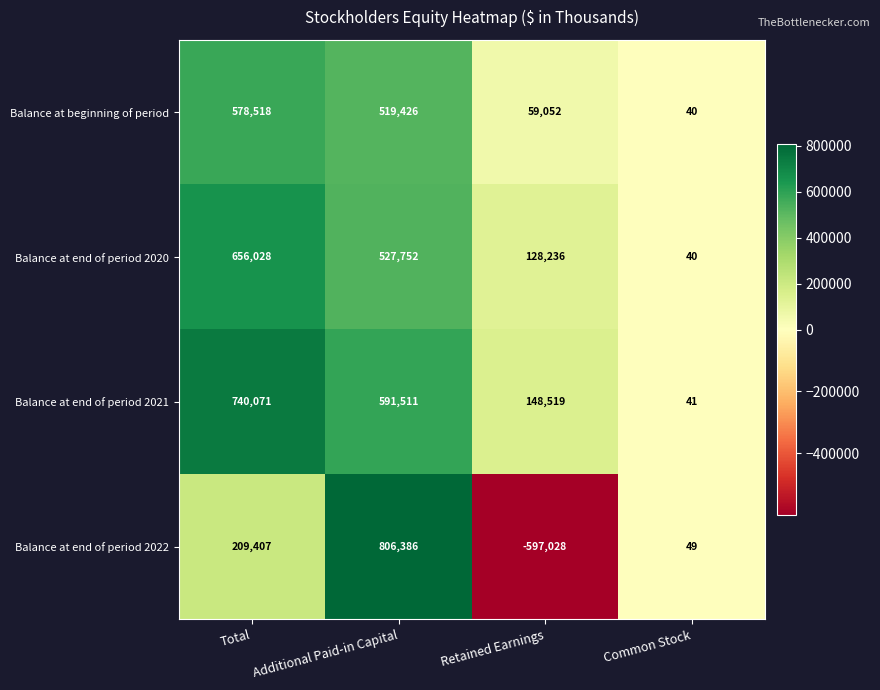

What is the difference between the second highest and minimum values in the Balance at beginning of period series?

519386